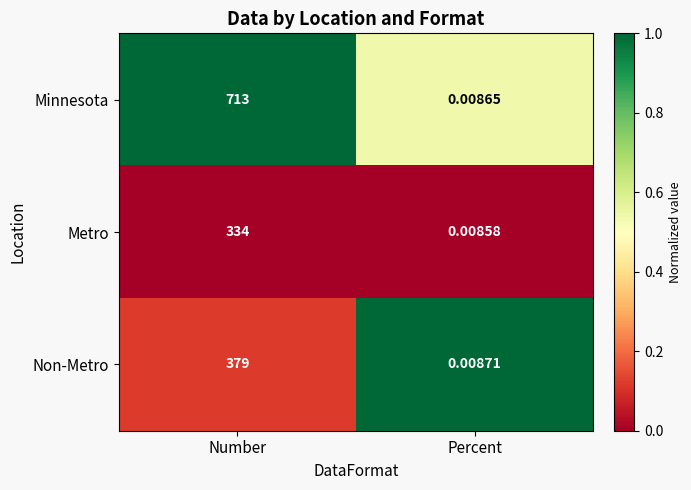

How many categories are shown in the chart?

2